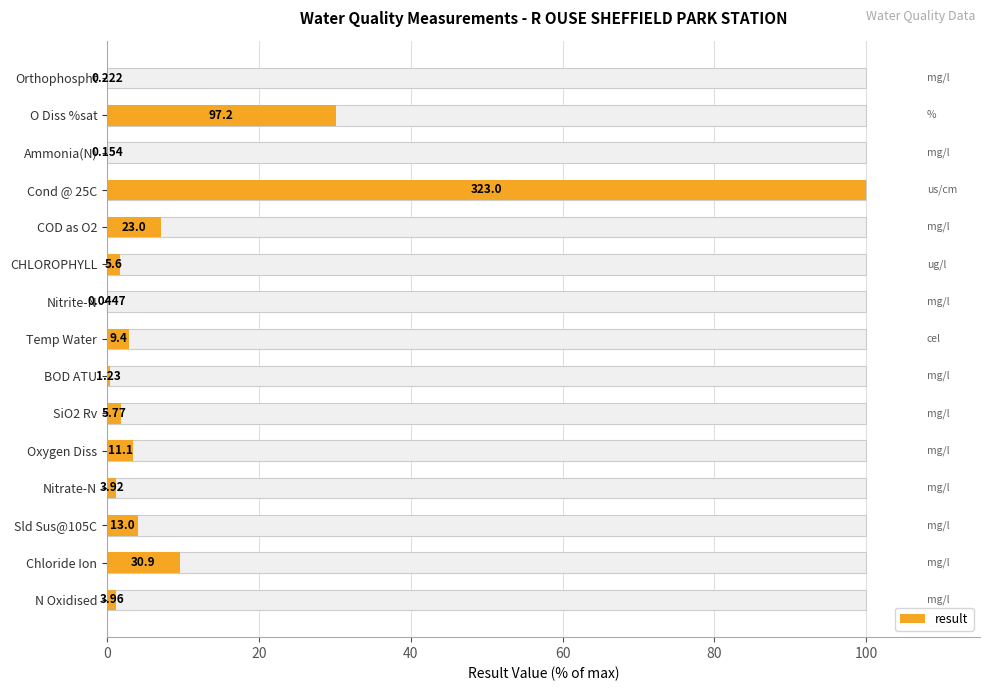

Read the value at COD as O2.

7.1